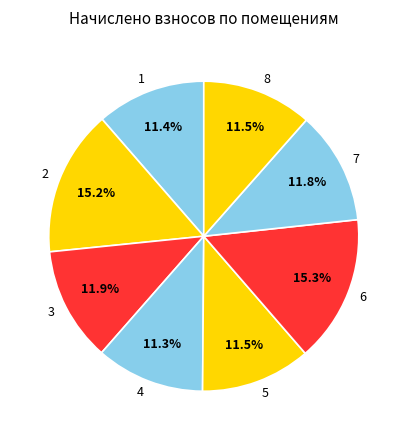

Count the number of slices in the pie.

8